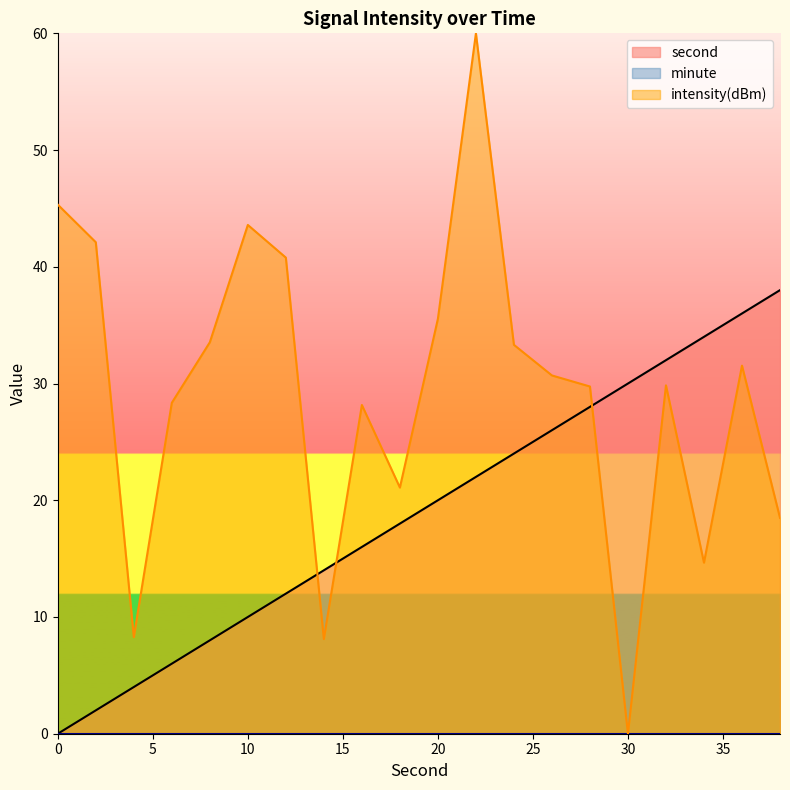

Rank the series by their maximum value, from lowest to highest.

second, intensity(dBm)